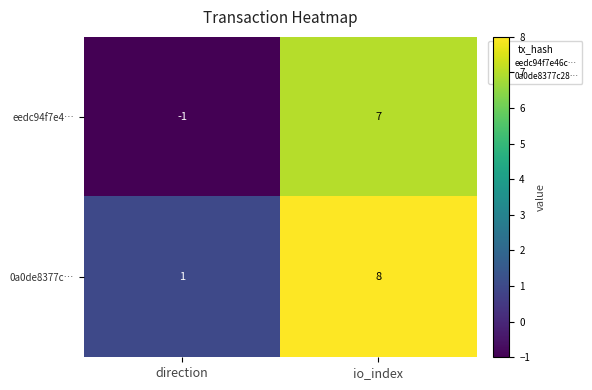

What is the maximum value for 0a0de8377c…?

8